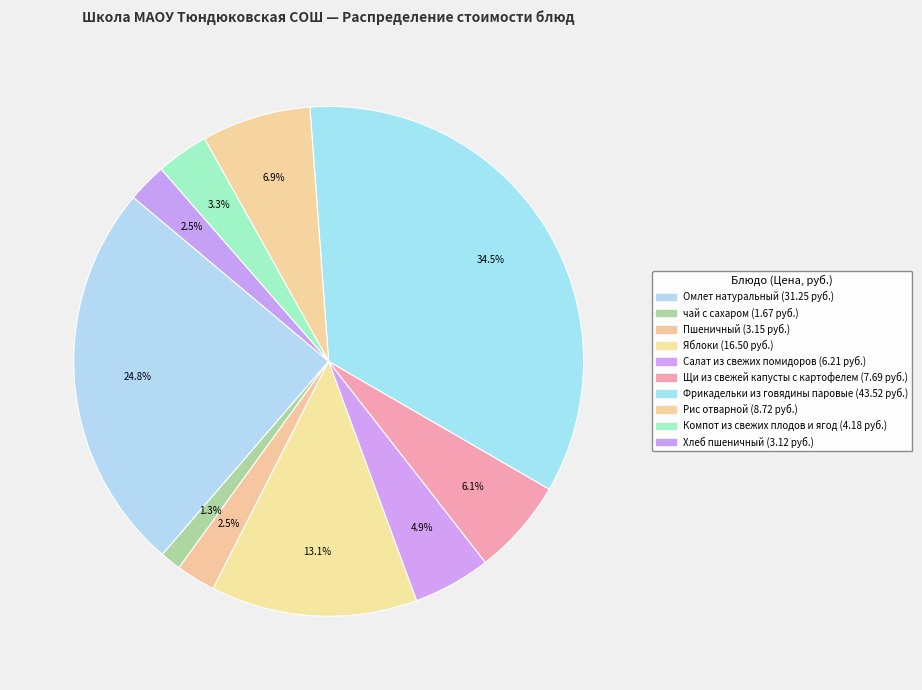

To the nearest percent, what is the difference between the largest and smallest slice percentages?

33%